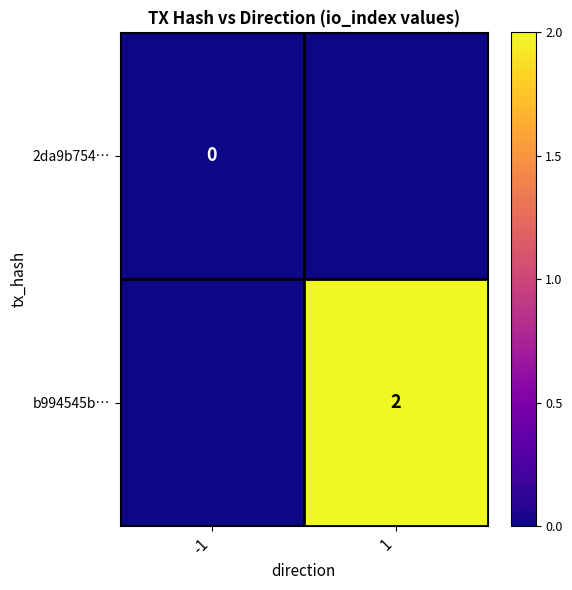

True or false: b994545b… has a value of 3 at 1.

False